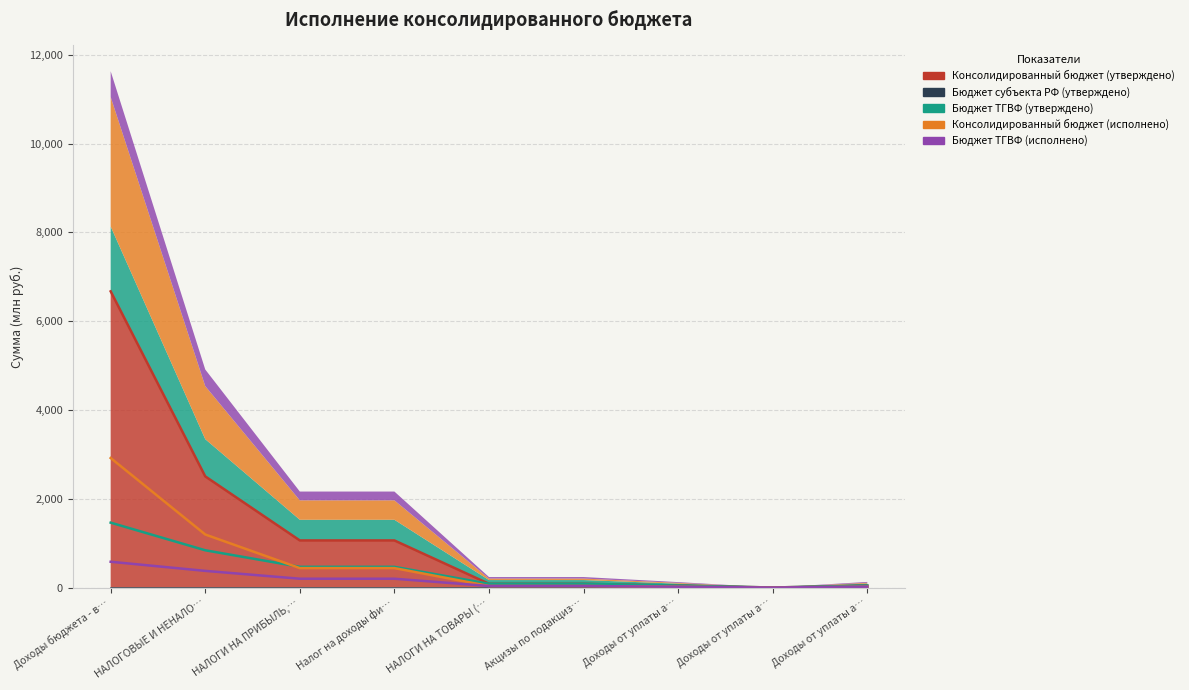

What is the difference between the Бюджет ТГВФ (утверждено) values at Доходы бюджета - в… and НАЛОГИ НА ПРИБЫЛЬ,…?

995.4